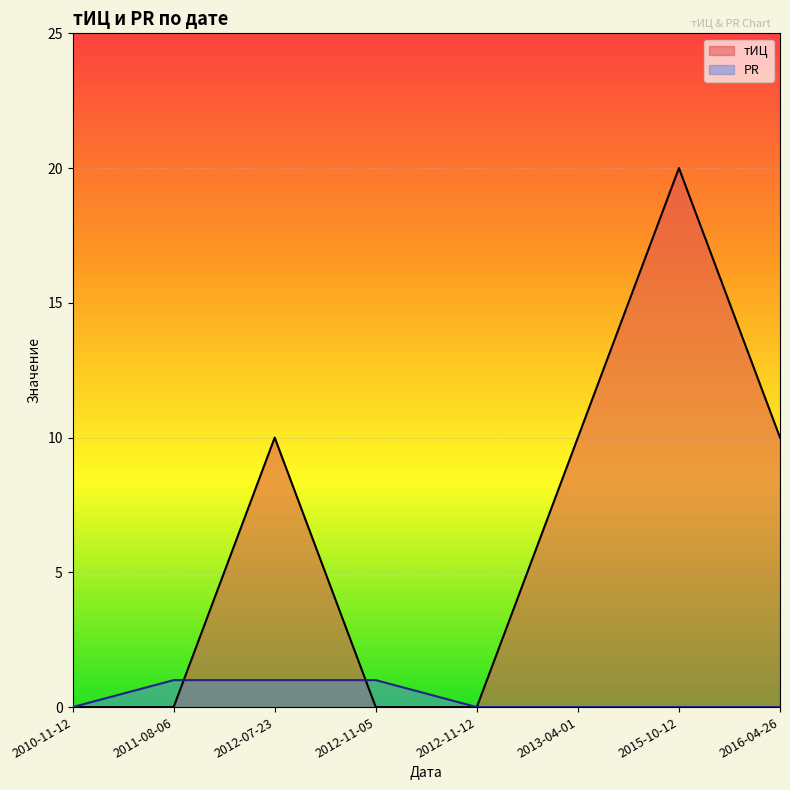

How many lines are shown in the chart?

2